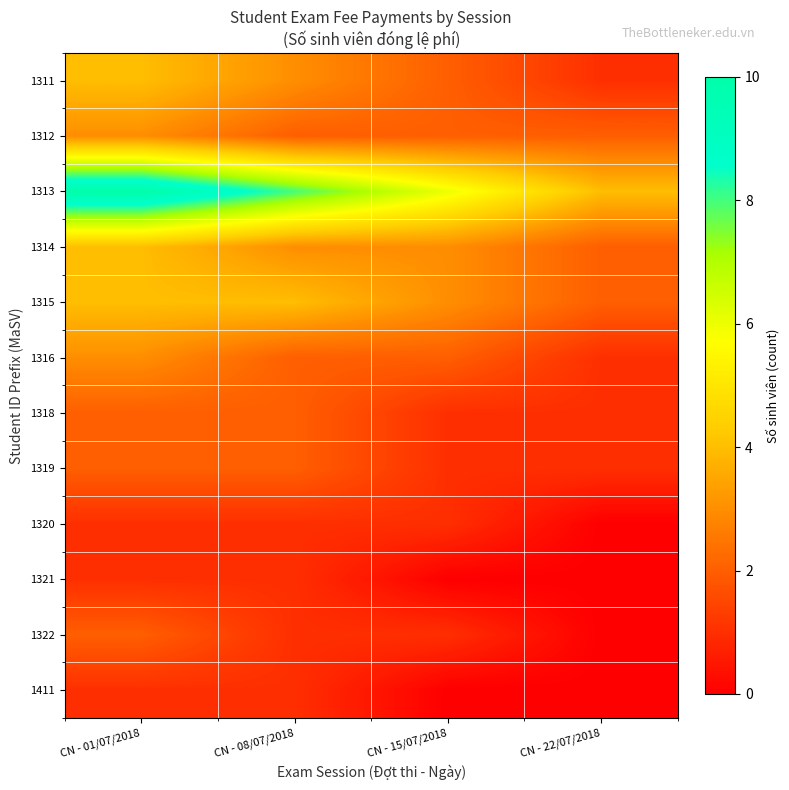

Which series has the largest total across all categories?

1313